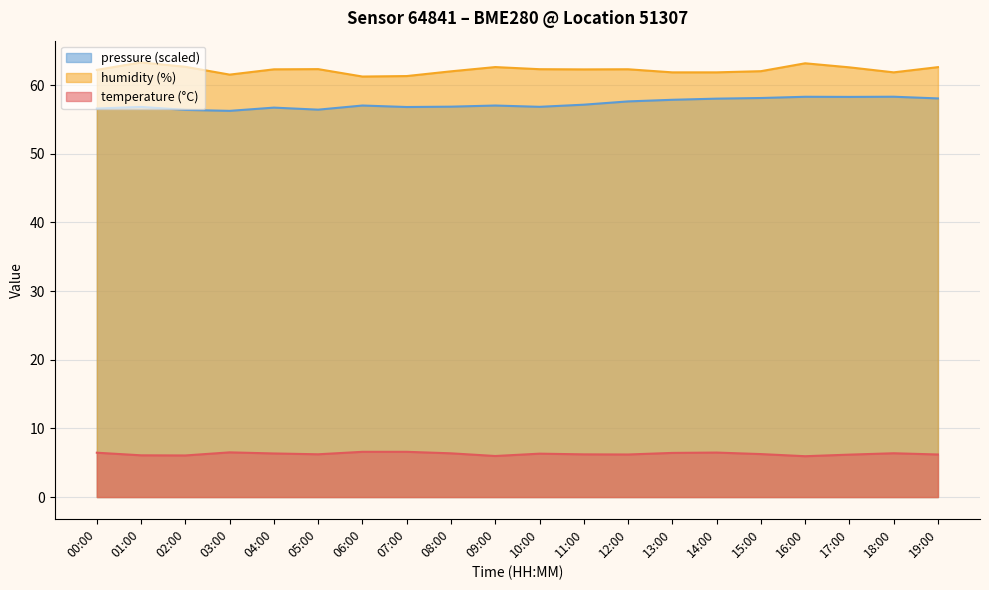

At how many categories does at least one series exceed 12?

20